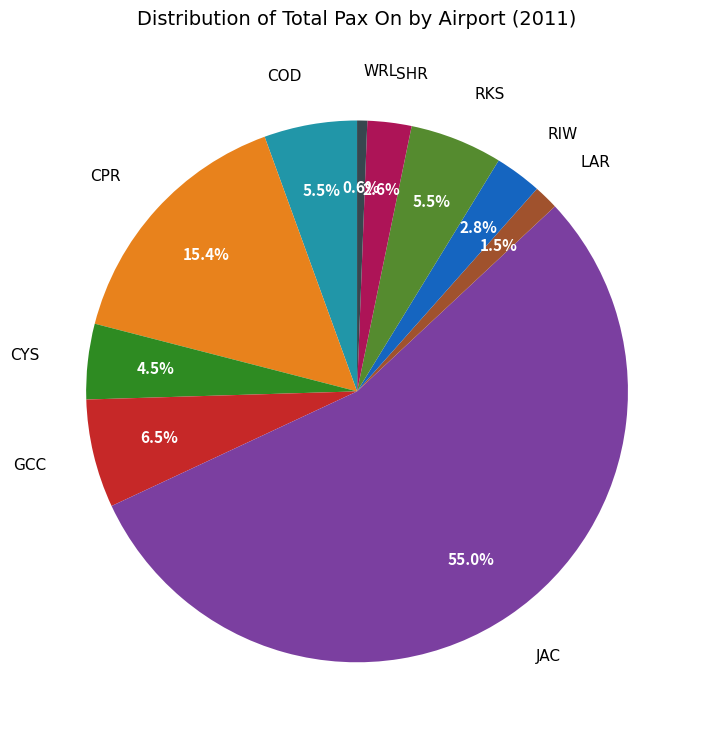

Is there a majority slice in this chart?

Yes